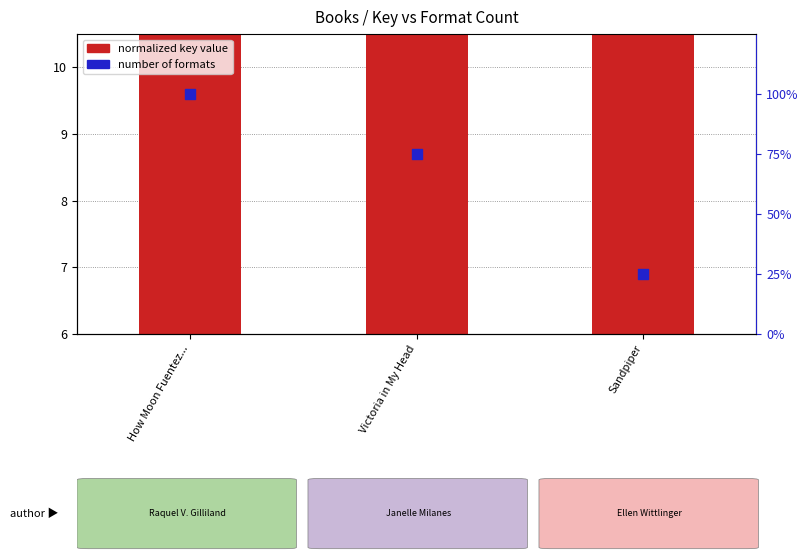

Which series has the widest spread of Y values?

normalized key